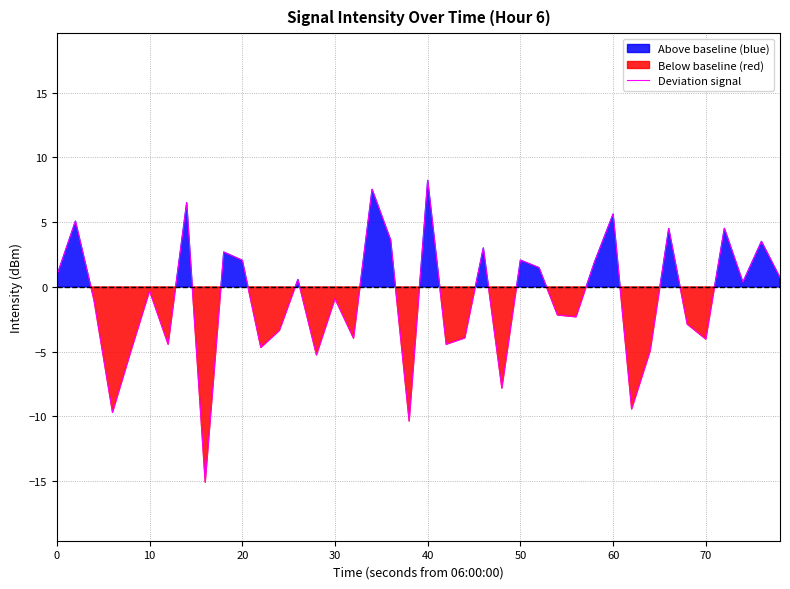

What is the difference between the second highest and minimum values?

22.6